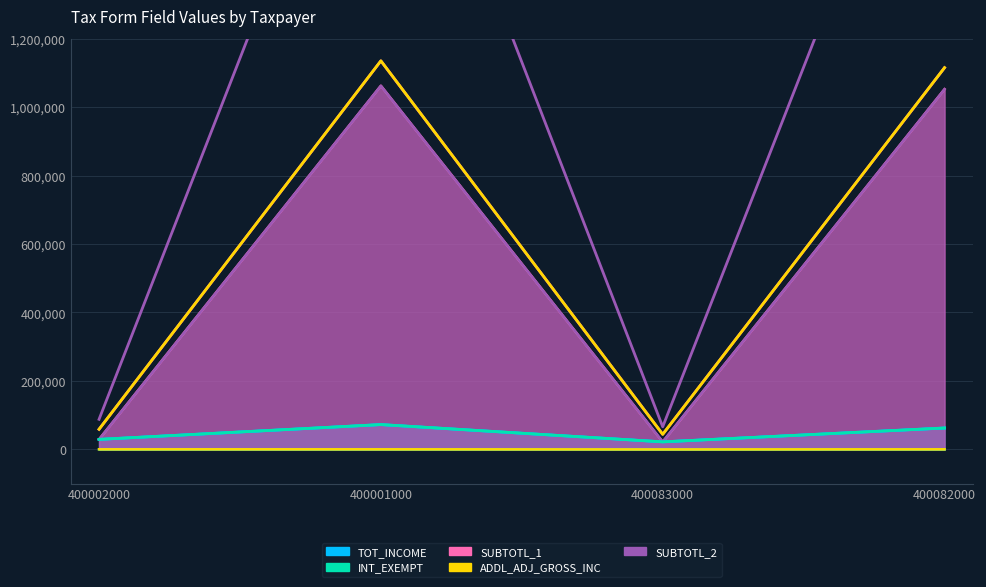

The SUBTOTL_2 series shows 1264038 at 400001000. True or false?

False